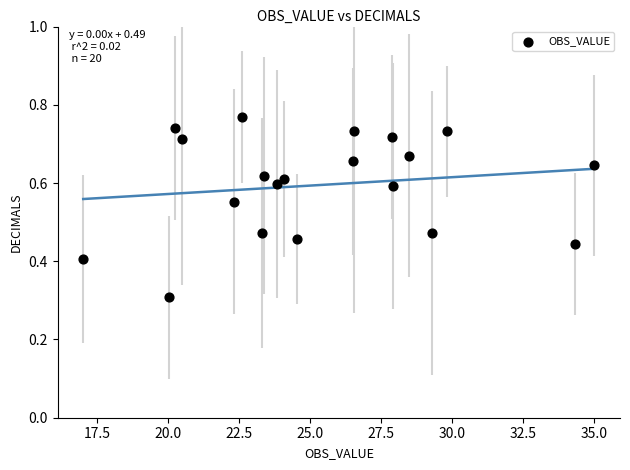

What Y value in the scatter plot is closest to 0?

0.3